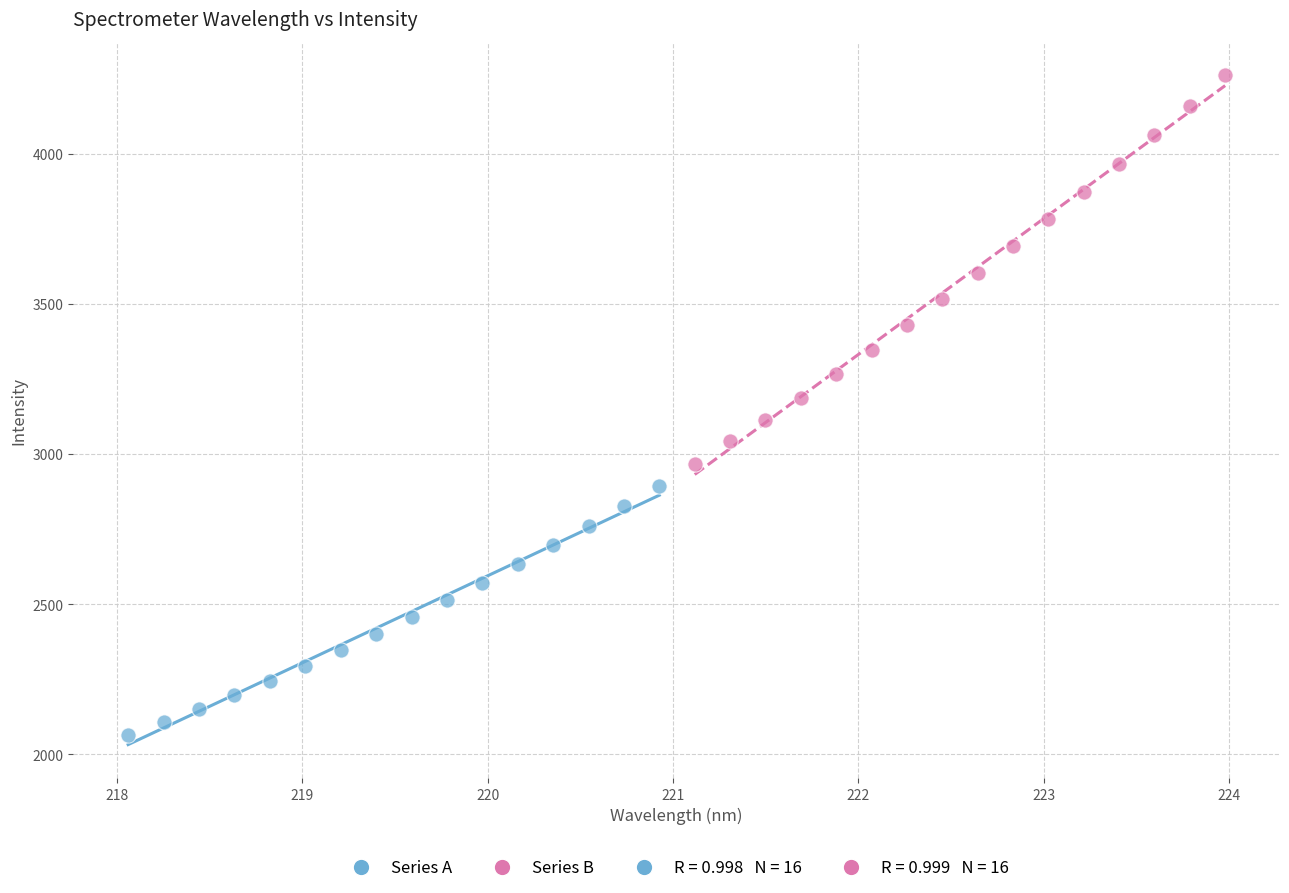

Which series contains the lowest Y value?

Series A